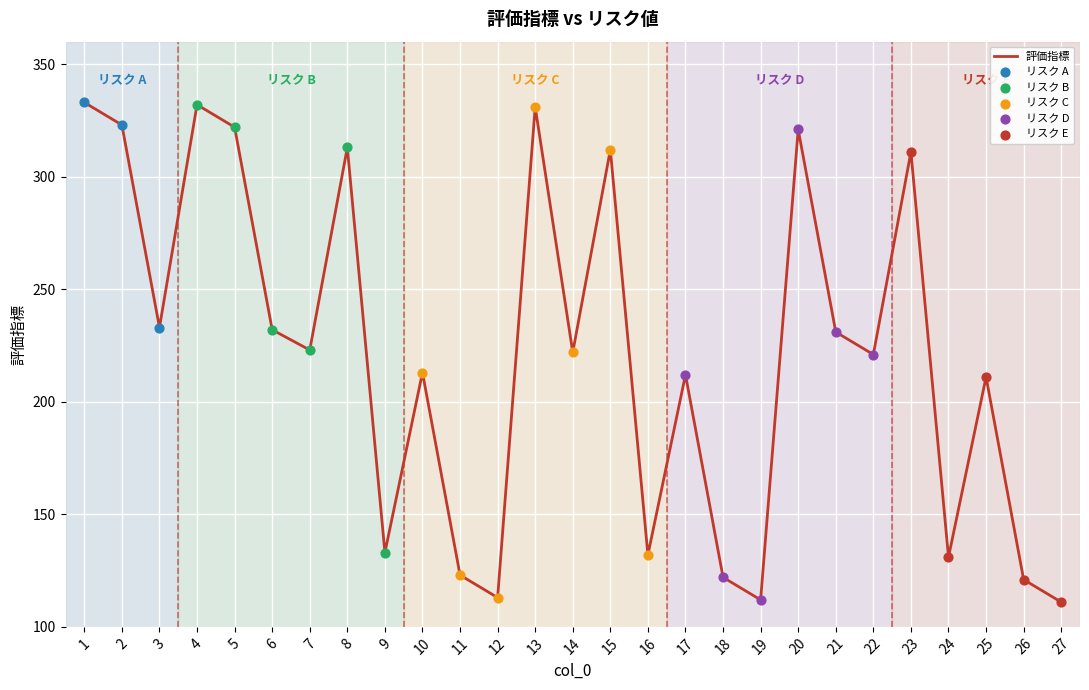

What is the change in value from 24 to 26?

-10